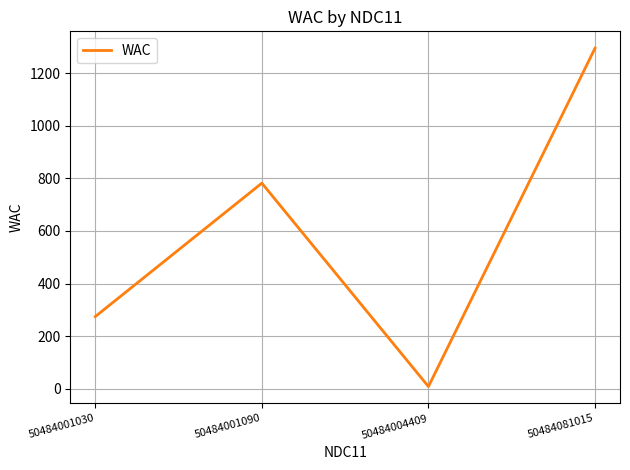

What value does the data have at 50484081015?

1295.0